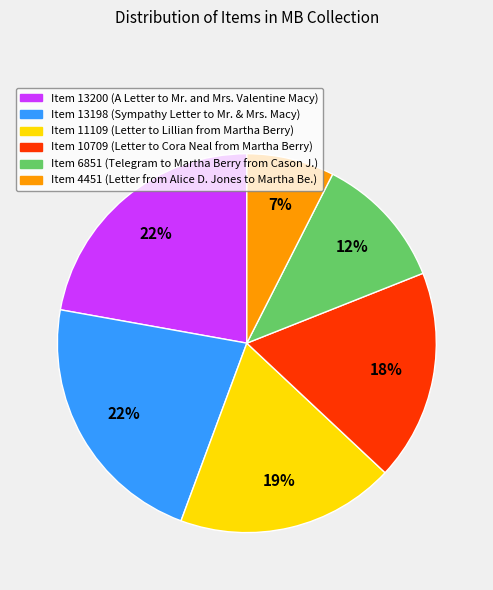

Is Item 13200 the majority of the pie?

No